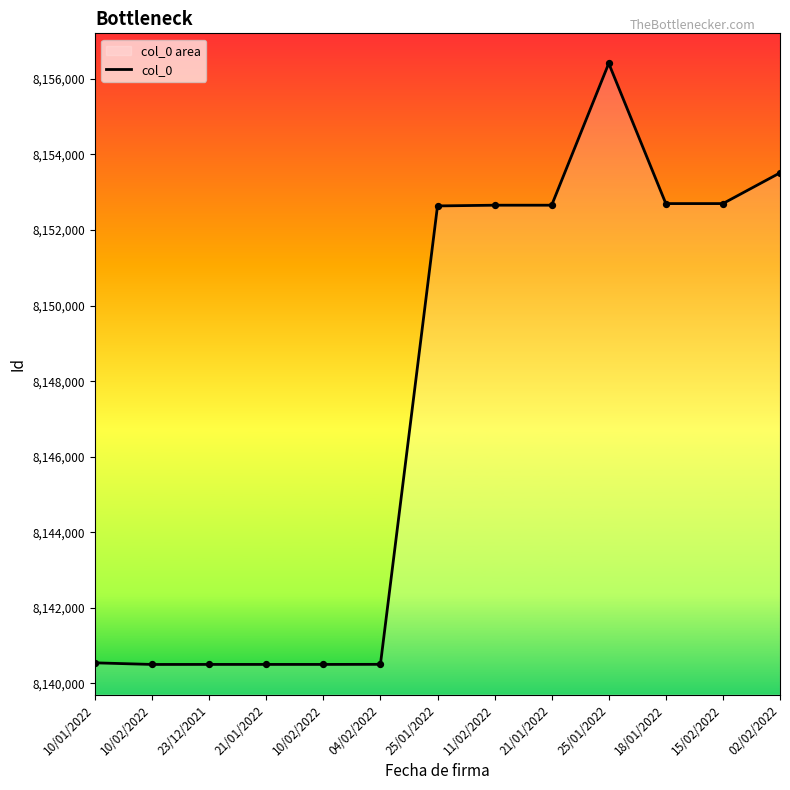

Between 10/02/2022 and 21/01/2022, which is larger?

10/02/2022